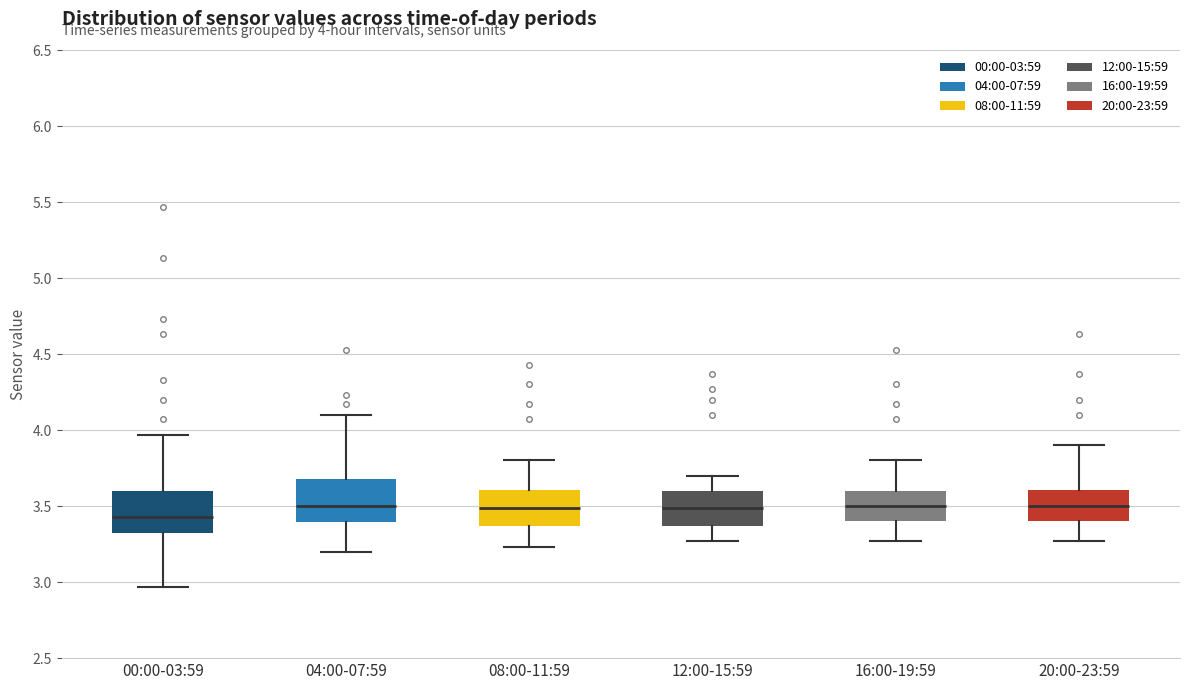

Which box's median line is the lowest?

00:00-03:59